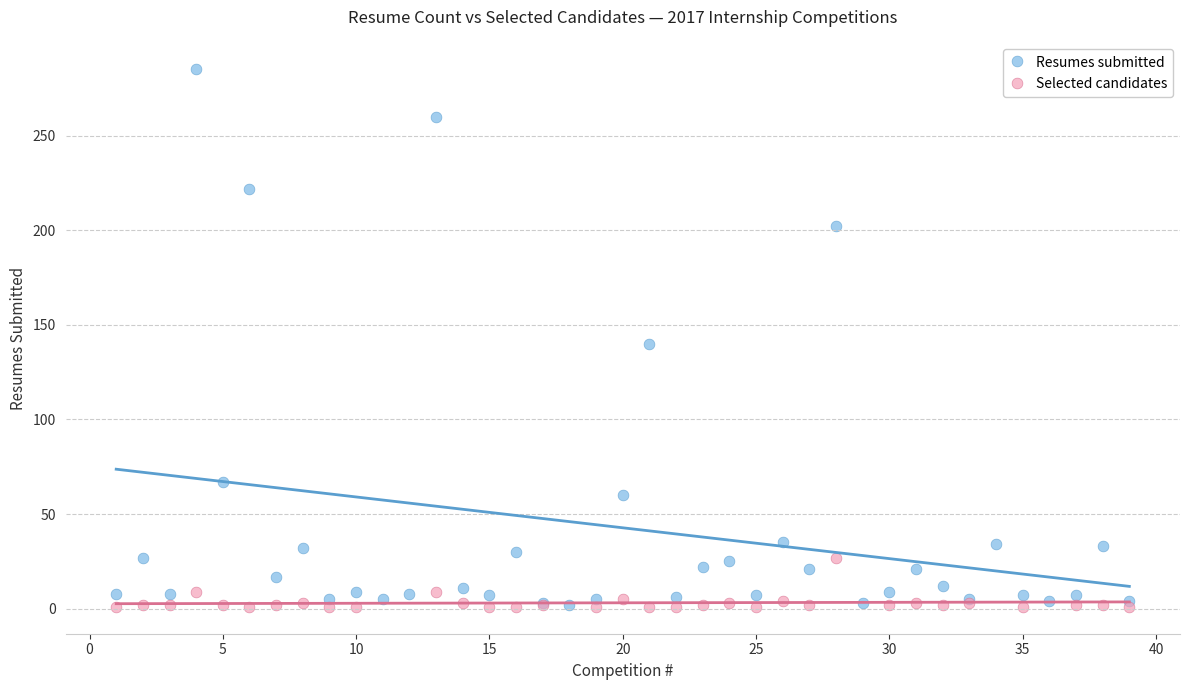

What are all the series names shown in the legend?

Resumes submitted, Selected candidates